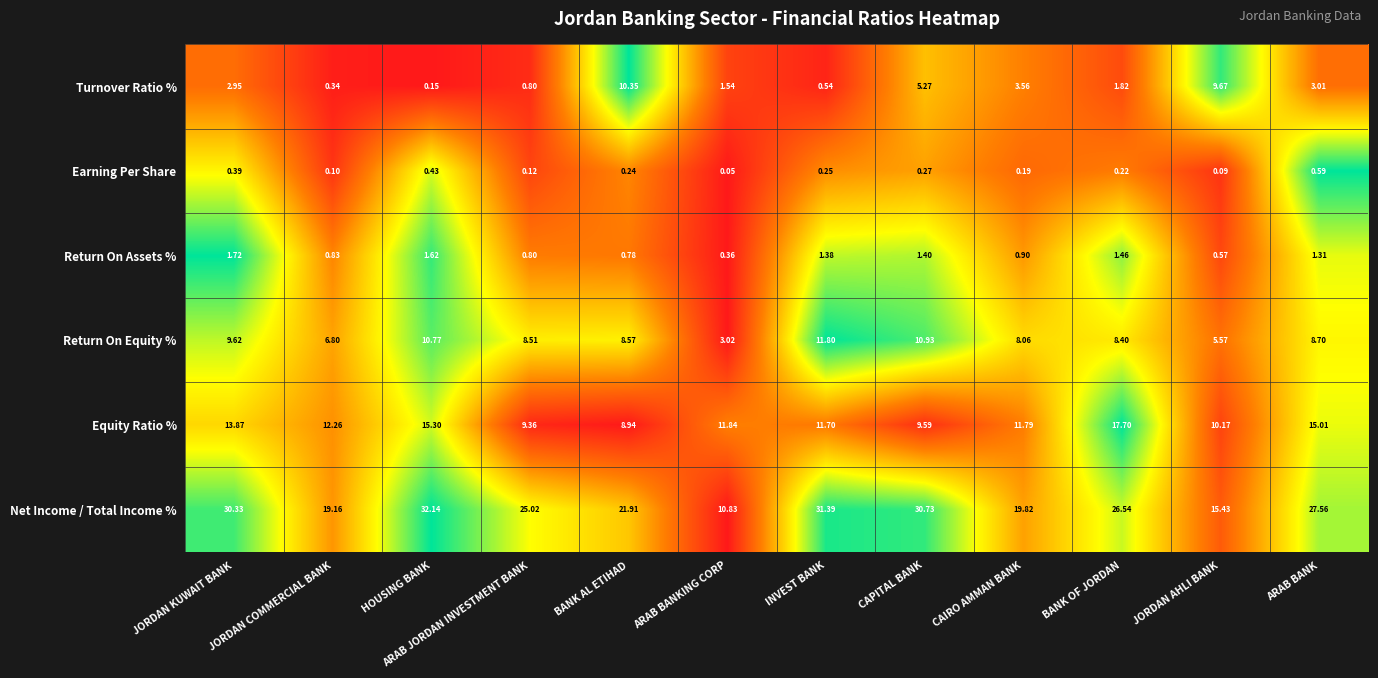

Which category has the highest value in the Return On Equity % series?

INVEST BANK